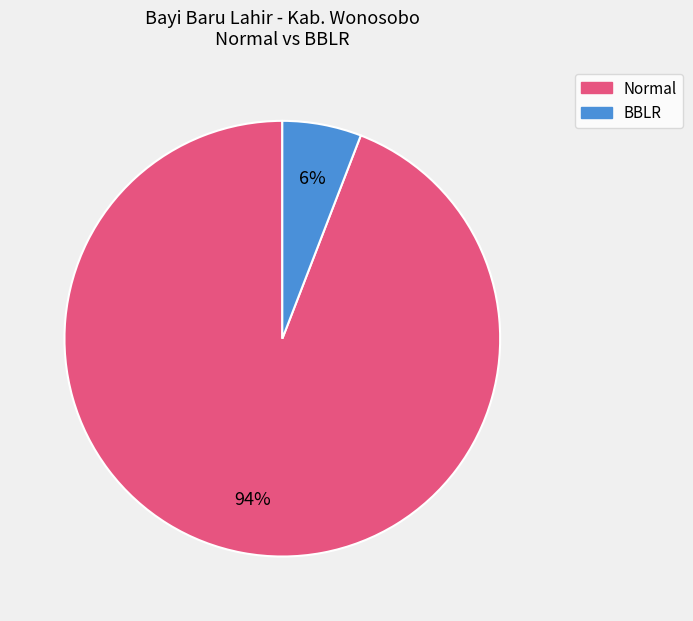

Does any single category account for the majority?

Yes